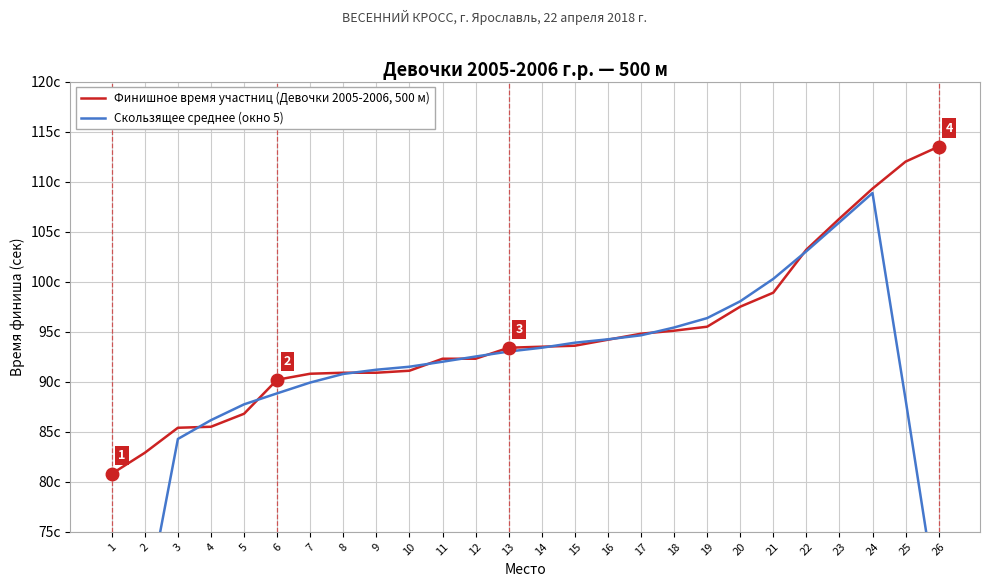

Which series ends up on top after the final intersection of Скользящее среднее (окно 5) and Финишное время участниц (Девочки 2005-2006, 500 м)?

Финишное время участниц (Девочки 2005-2006, 500 м)